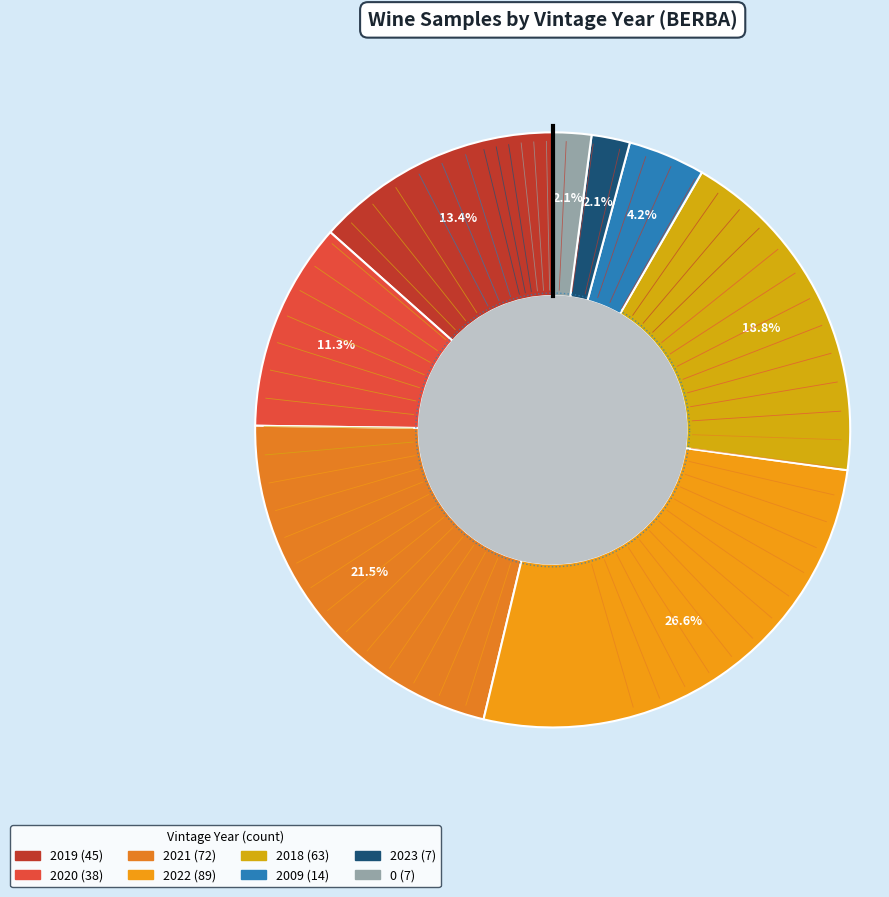

Is it true that 2020 is 23% of the pie?

False